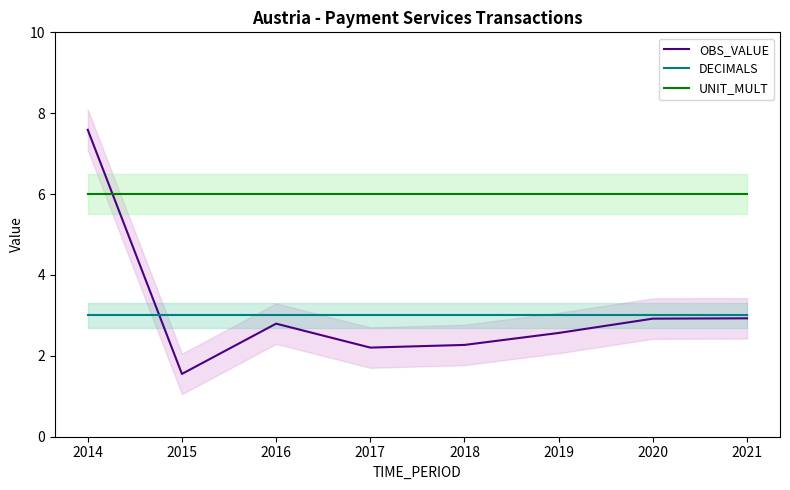

What is the difference between the highest and lowest values at 2020?

3.1